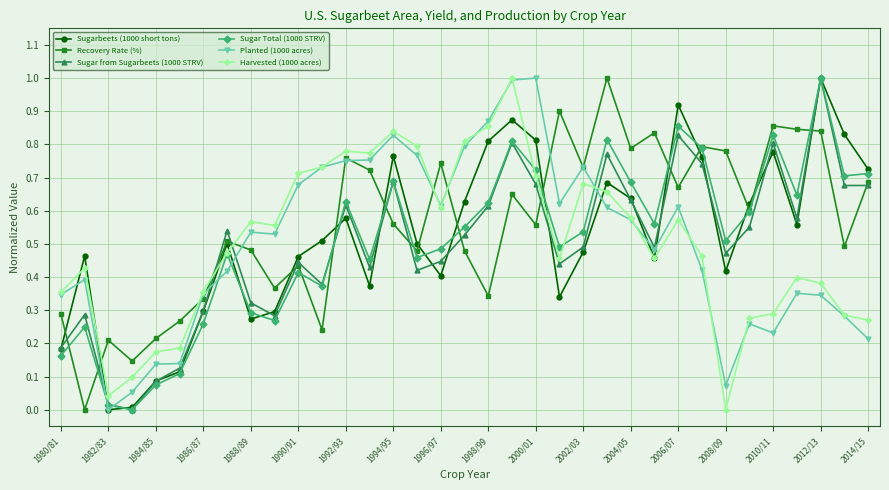

True or false: Recovery Rate (%) has more than 1 points higher than both neighbors.

True